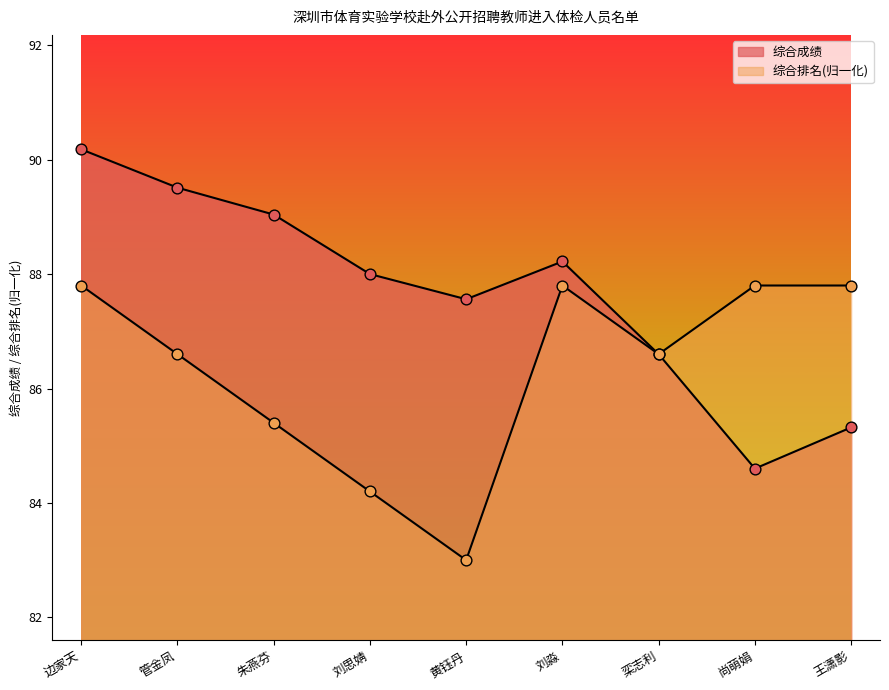

What are all the series names shown in the legend?

综合成绩, 综合排名